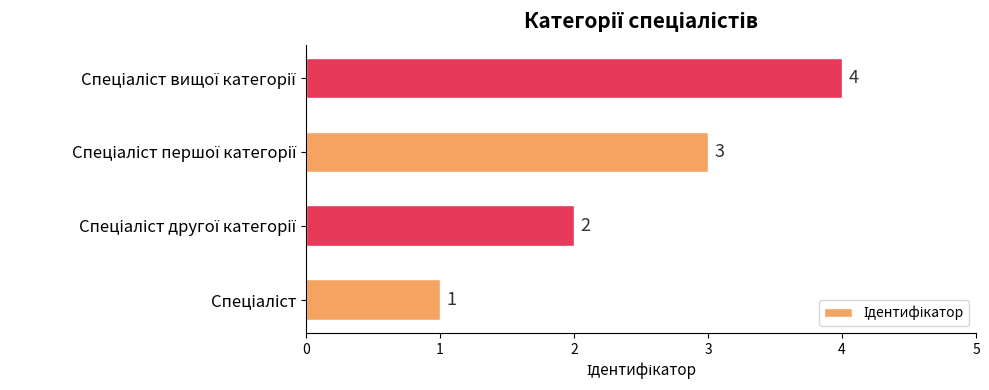

Are the bars grouped side by side (vs. stacked)?

No